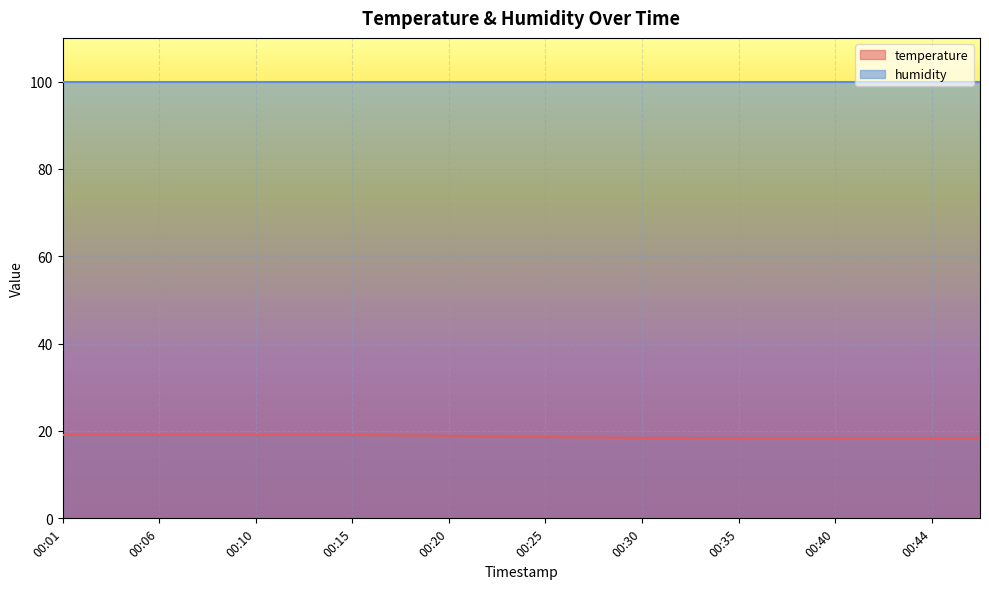

What is the change in value from 00:27 to 00:30?

-0.1